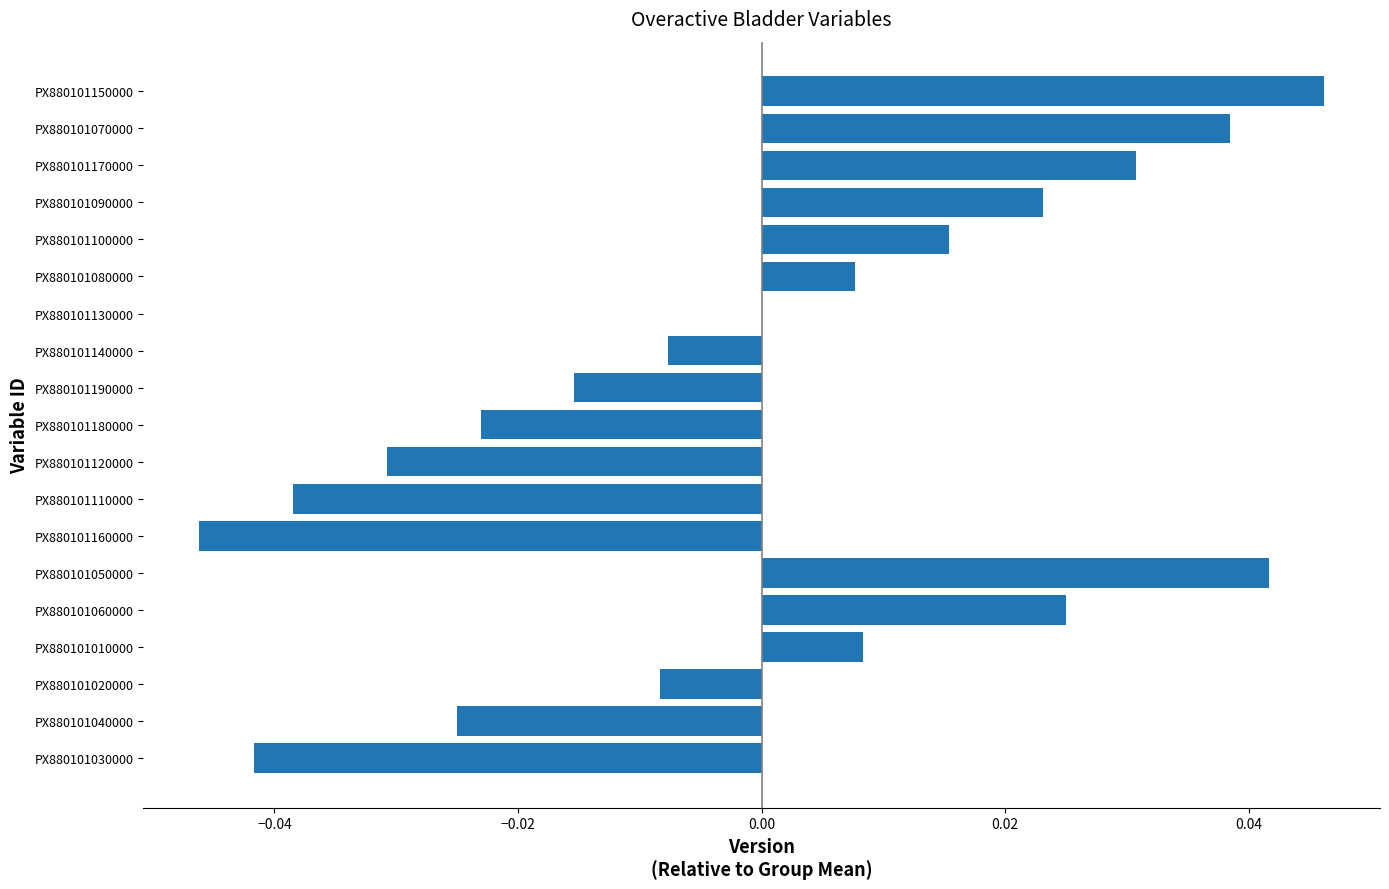

The chart shows a value of 0.0 at PX880101080000. True or false?

True